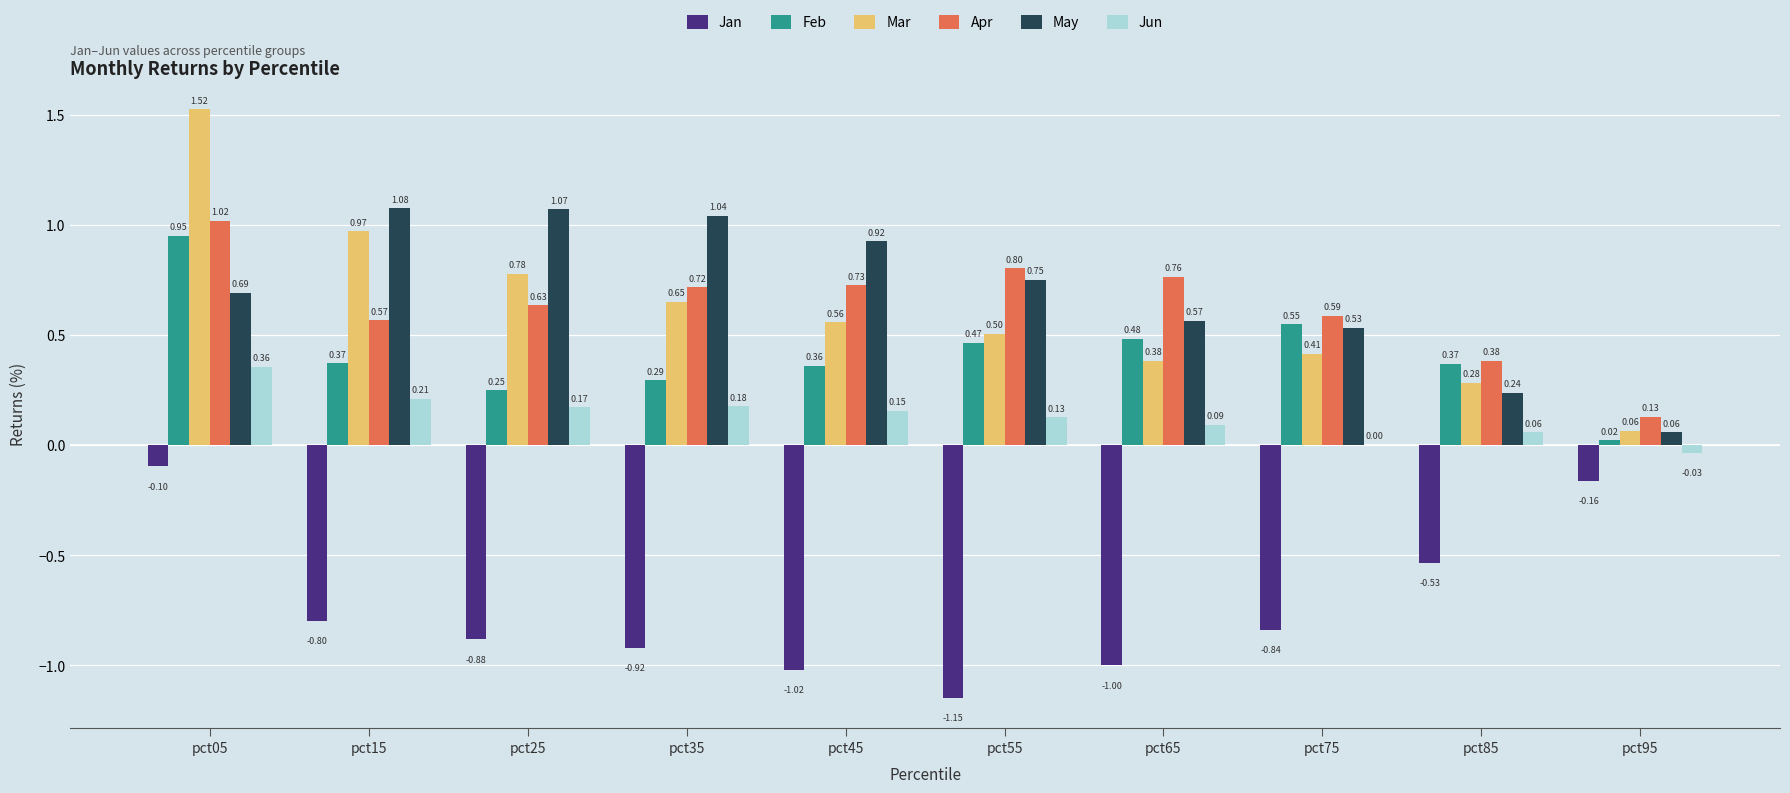

What is the sum of all Jun values?

1.3